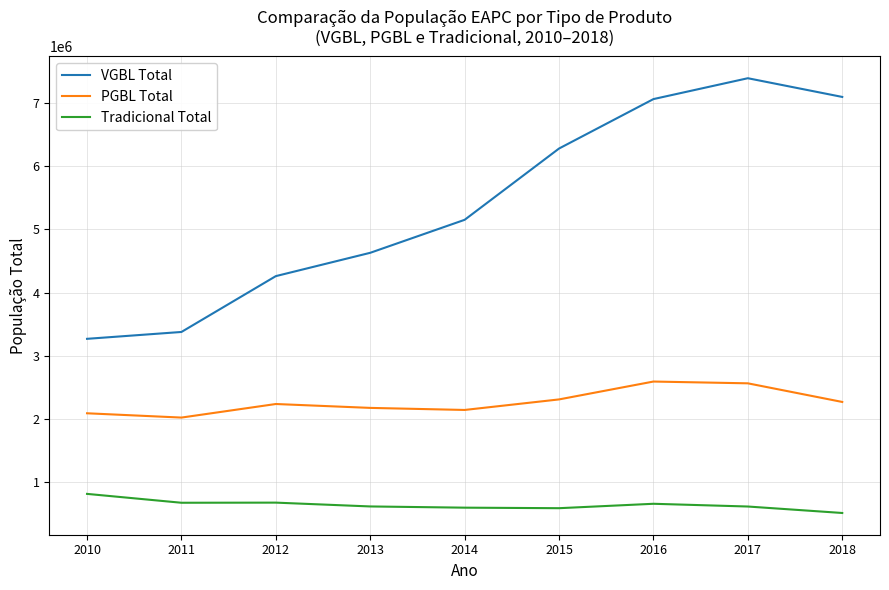

Which series has the widest spread of values?

VGBL Total